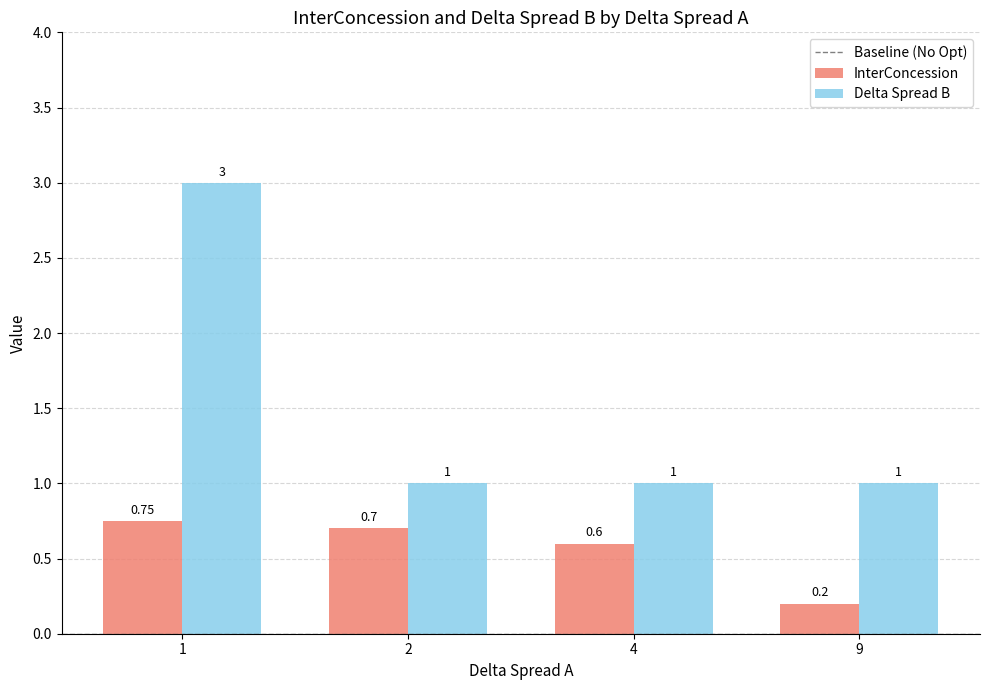

The InterConcession series shows 0.4 at 4. True or false?

False